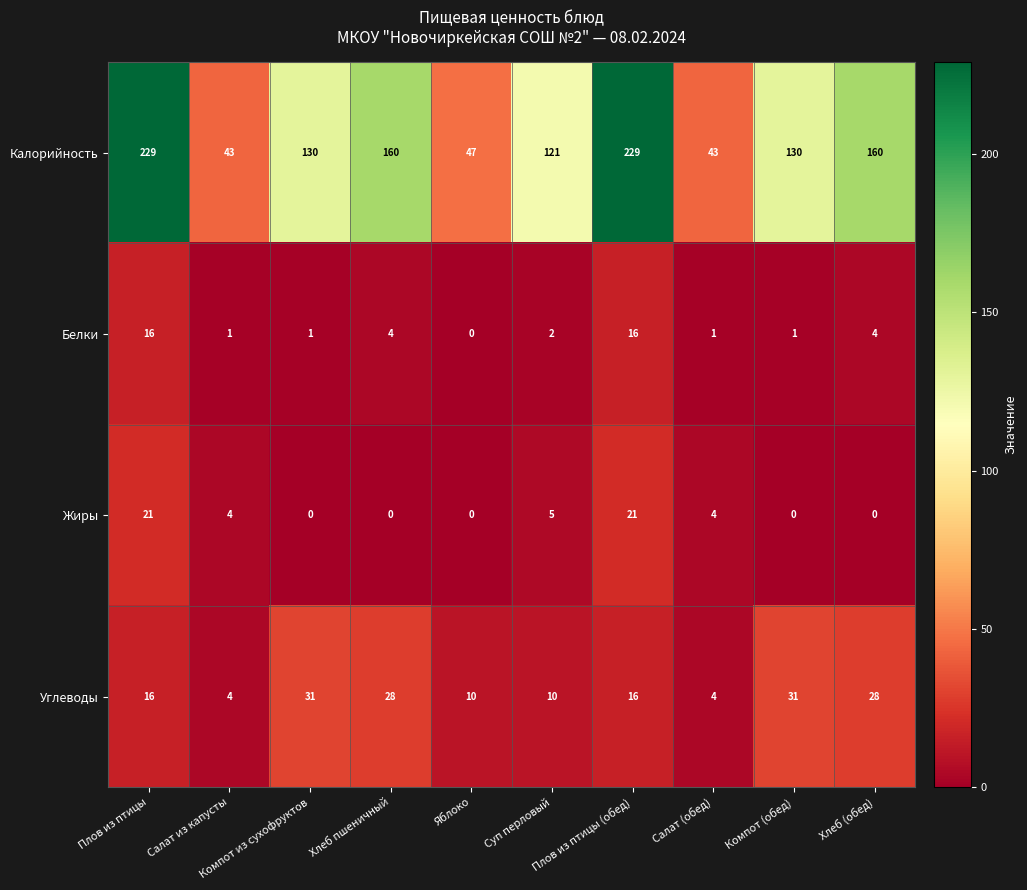

How many values in Белки are above zero?

9